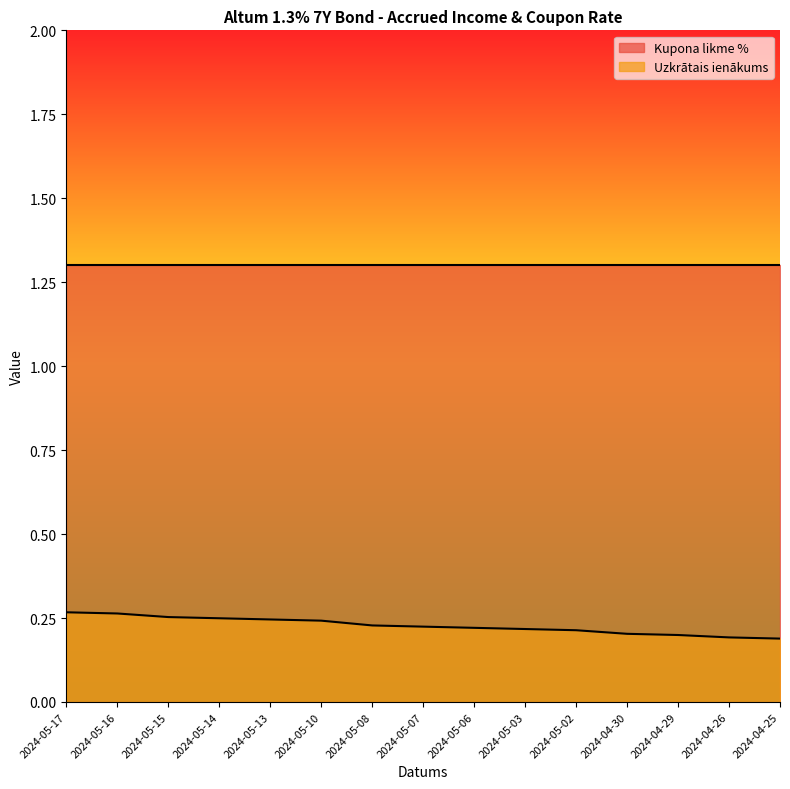

Reading left to right, transcribe all the data shown in this chart.

2024-05-17=0.3	2024-05-16=0.3	2024-05-15=0.3	2024-05-14=0.2	2024-05-13=0.2	2024-05-10=0.2	2024-05-08=0.2	2024-05-07=0.2	2024-05-06=0.2	2024-05-03=0.2	2024-05-02=0.2	2024-04-30=0.2	2024-04-29=0.2	2024-04-26=0.2	2024-04-25=0.2